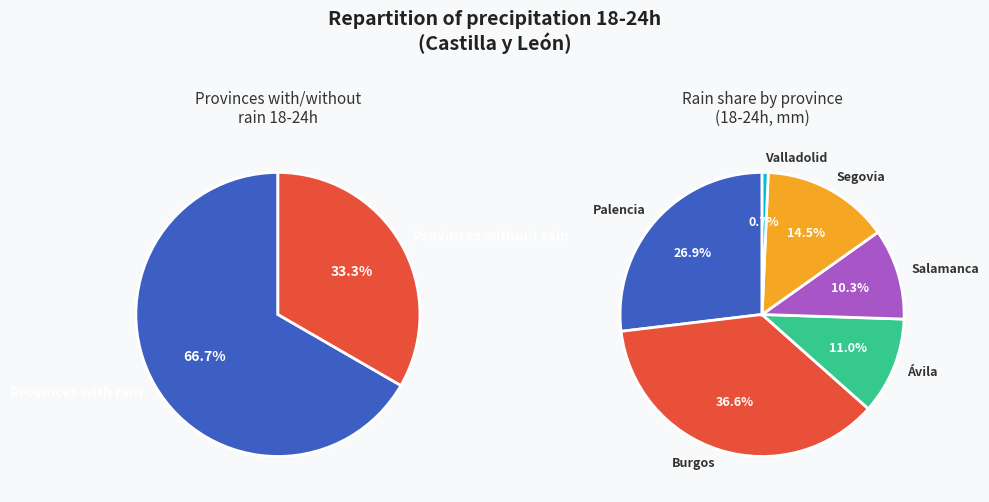

Combined, do Palencia and Zamora account for over 50%?

No